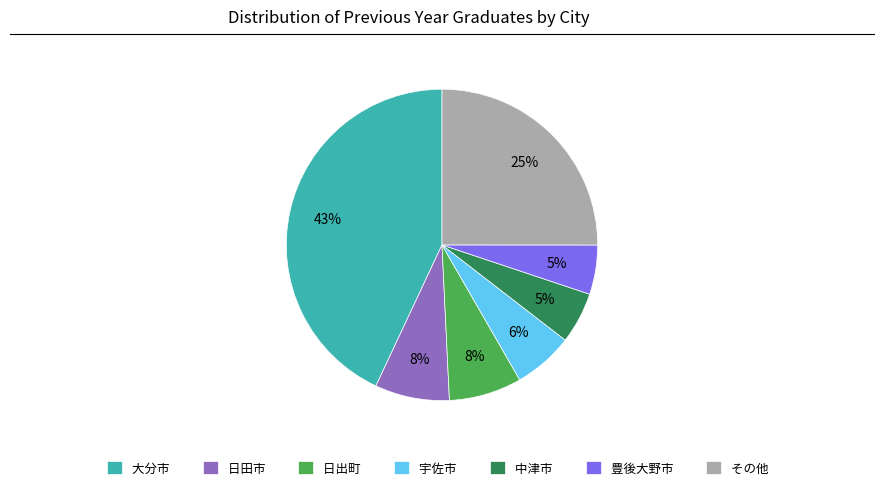

How many slices are in this pie chart?

7